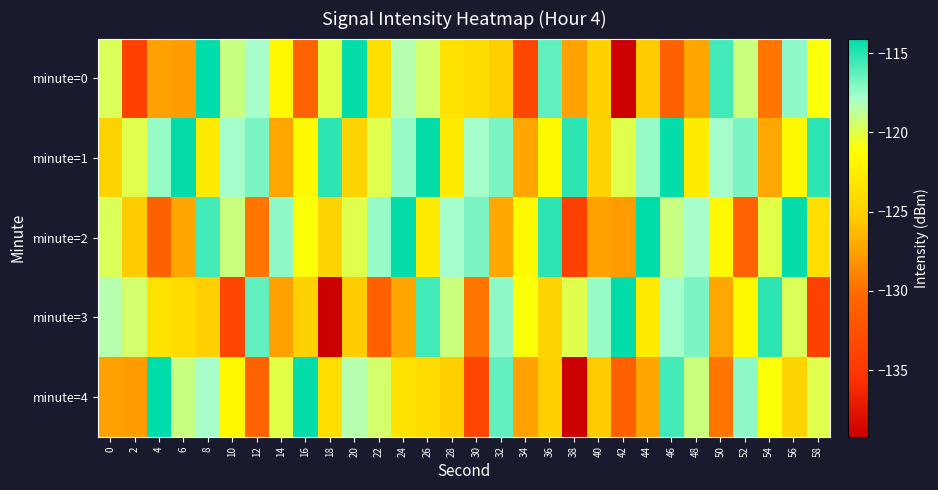

Reading right to left, list all the values displayed in this chart.

minute=0: 58=-121.0	56=-117.3	54=-129.6	52=-119.1	50=-115.7	48=-127.2	46=-130.8	44=-125.3	42=-139.2	40=-124.9	38=-127.5	36=-116.3	34=-133.5	32=-125.1	30=-124.1	28=-123.4	26=-119.4	24=-118.4	22=-123.9	20=-114.3	18=-120.0	16=-130.7	14=-121.7	12=-117.8	10=-119.0	8=-114.1	6=-127.7	4=-127.5	2=-133.9	0=-119.7
minute=1: 58=-115.1	56=-121.6	54=-127.1	52=-116.8	50=-117.7	48=-122.8	46=-114.2	44=-117.5	42=-119.9	40=-124.7	38=-115.1	36=-121.6	34=-127.1	32=-116.8	30=-117.7	28=-122.8	26=-114.2	24=-117.5	22=-119.9	20=-124.7	18=-115.1	16=-121.6	14=-127.1	12=-116.8	10=-117.7	8=-122.8	6=-114.2	4=-117.5	2=-119.9	0=-124.7
minute=2: 58=-123.9	56=-114.3	54=-120.0	52=-130.7	50=-121.7	48=-117.8	46=-119.0	44=-114.1	42=-127.7	40=-127.5	38=-133.9	36=-115.1	34=-121.6	32=-127.1	30=-116.8	28=-117.7	26=-122.8	24=-114.2	22=-117.5	20=-119.9	18=-124.7	16=-121.0	14=-117.3	12=-129.6	10=-119.1	8=-115.7	6=-127.2	4=-130.8	2=-125.3	0=-119.7
minute=3: 58=-133.9	56=-119.7	54=-115.1	52=-121.6	50=-127.1	48=-116.8	46=-117.7	44=-122.8	42=-114.2	40=-117.5	38=-119.9	36=-124.7	34=-121.0	32=-117.3	30=-129.6	28=-119.1	26=-115.7	24=-127.2	22=-130.8	20=-125.3	18=-139.2	16=-124.9	14=-127.5	12=-116.3	10=-133.5	8=-125.1	6=-124.1	4=-123.4	2=-119.4	0=-118.4
minute=4: 58=-119.9	56=-124.7	54=-121.0	52=-117.3	50=-129.6	48=-119.1	46=-115.7	44=-127.2	42=-130.8	40=-125.3	38=-139.2	36=-124.9	34=-127.5	32=-116.3	30=-133.5	28=-125.1	26=-124.1	24=-123.4	22=-119.4	20=-118.4	18=-123.9	16=-114.3	14=-120.0	12=-130.7	10=-121.7	8=-117.8	6=-119.0	4=-114.1	2=-127.7	0=-127.5